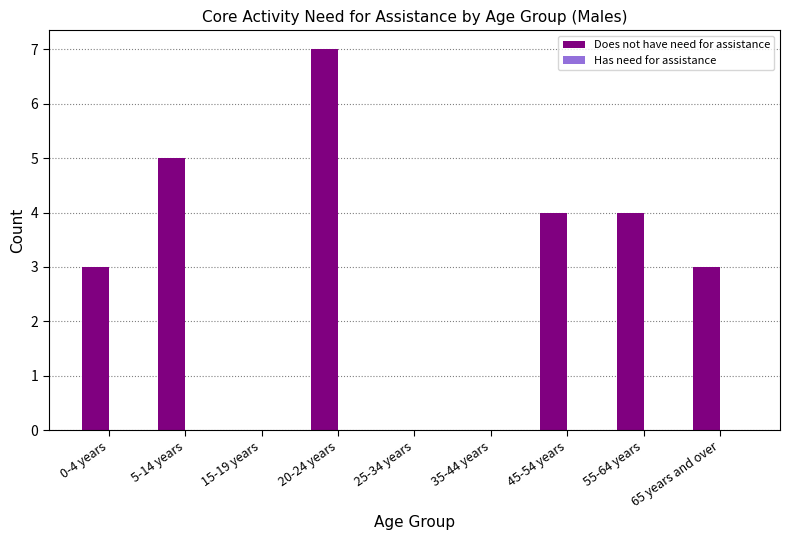

Is it true that the value at 15-19 years is 0?

True